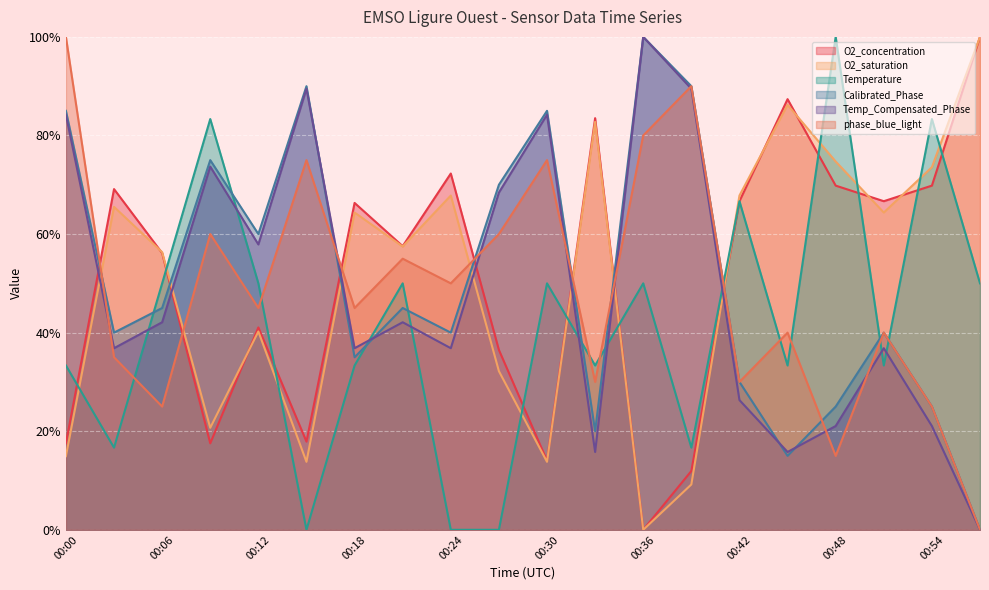

Reading left to right, transcribe all the data shown in this chart.

O2_concentration: 00:00=17.5	00:03=69.1	00:06=56.1	00:09=17.5	00:12=41.1	00:15=17.9	00:18=66.3	00:21=57.5	00:24=72.3	00:27=36.5	00:30=14.0	00:33=83.5	00:36=0.0	00:39=11.9	00:42=66.7	00:45=87.4	00:48=69.8	00:51=66.7	00:54=69.8	00:57=100.0
O2_saturation: 00:00=14.9	00:03=65.5	00:06=56.3	00:09=20.7	00:12=40.2	00:15=13.8	00:18=64.4	00:21=57.5	00:24=67.8	00:27=32.2	00:30=13.8	00:33=82.8	00:36=0.0	00:39=9.2	00:42=67.8	00:45=86.2	00:48=74.7	00:51=64.4	00:54=73.6	00:57=100.0
Temperature: 00:00=33.3	00:03=16.7	00:06=50.0	00:09=83.3	00:12=50.0	00:15=0.0	00:18=33.3	00:21=50.0	00:24=0.0	00:27=0.0	00:30=50.0	00:33=33.3	00:36=50.0	00:39=16.7	00:42=66.7	00:45=33.3	00:48=100.0	00:51=33.3	00:54=83.3	00:57=50.0
Calibrated_Phase: 00:00=85.0	00:03=40.0	00:06=45.0	00:09=75.0	00:12=60.0	00:15=90.0	00:18=35.0	00:21=45.0	00:24=40.0	00:27=70.0	00:30=85.0	00:33=20.0	00:36=100.0	00:39=90.0	00:42=30.0	00:45=15.0	00:48=25.0	00:51=40.0	00:54=25.0	00:57=0.0
Temp_Compensated_Phase: 00:00=84.2	00:03=36.8	00:06=42.1	00:09=73.7	00:12=57.9	00:15=89.5	00:18=36.8	00:21=42.1	00:24=36.8	00:27=68.4	00:30=84.2	00:33=15.8	00:36=100.0	00:39=89.5	00:42=26.3	00:45=15.8	00:48=21.1	00:51=36.8	00:54=21.1	00:57=0.0
phase_blue_light: 00:00=100.0	00:03=35.0	00:06=25.0	00:09=60.0	00:12=45.0	00:15=75.0	00:18=45.0	00:21=55.0	00:24=50.0	00:27=60.0	00:30=75.0	00:33=30.0	00:36=80.0	00:39=90.0	00:42=30.0	00:45=40.0	00:48=15.0	00:51=40.0	00:54=25.0	00:57=0.0